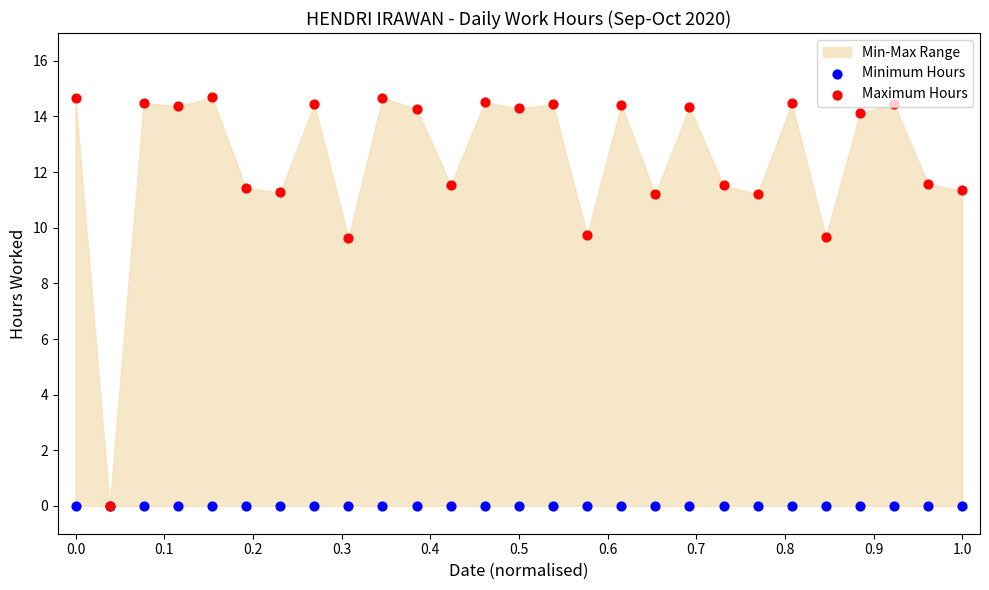

Which series contains the lowest Y value?

Minimum Hours